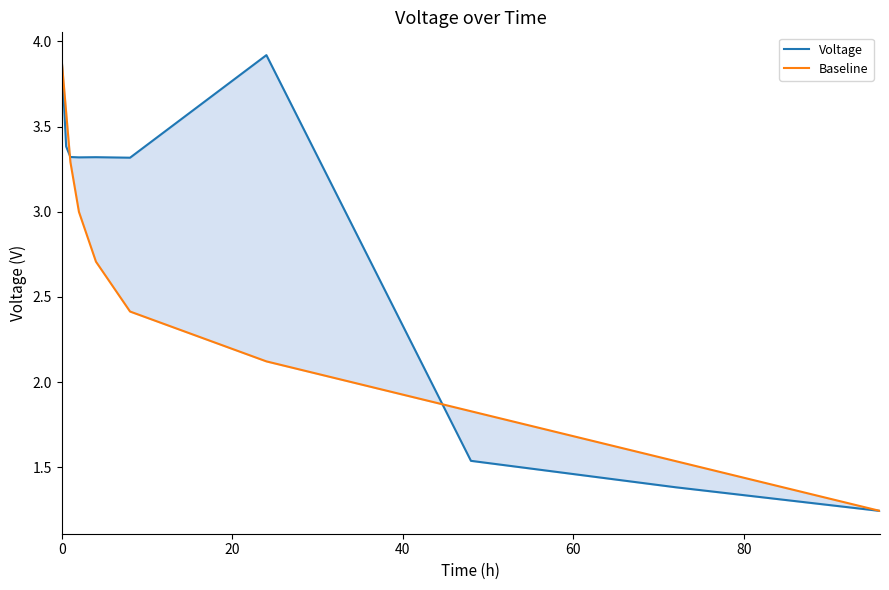

What is the sum of all Voltage values?

28.6